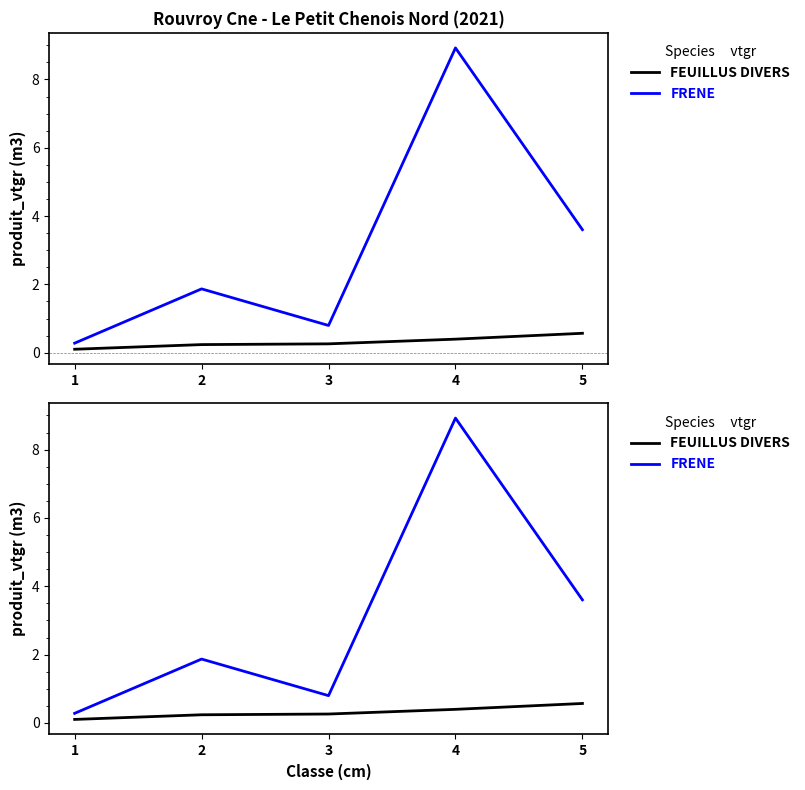

True or false: FEUILLUS DIVERS has a value of 0.1 at 1.

True